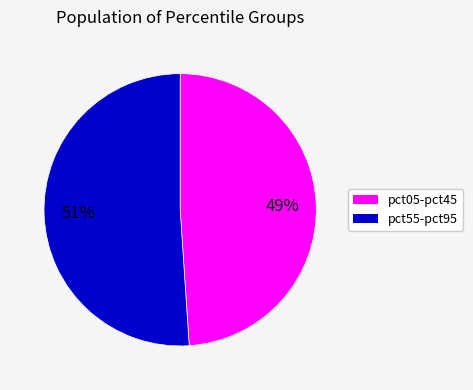

To the nearest percent, what is the average slice percentage?

50%